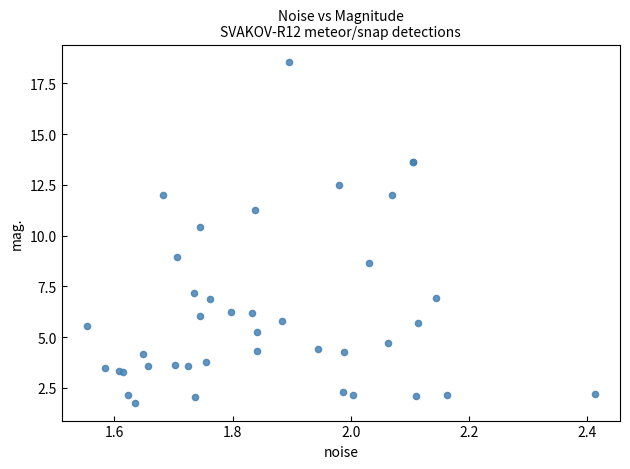

What Y value in the scatter plot is closest to 10?

10.4